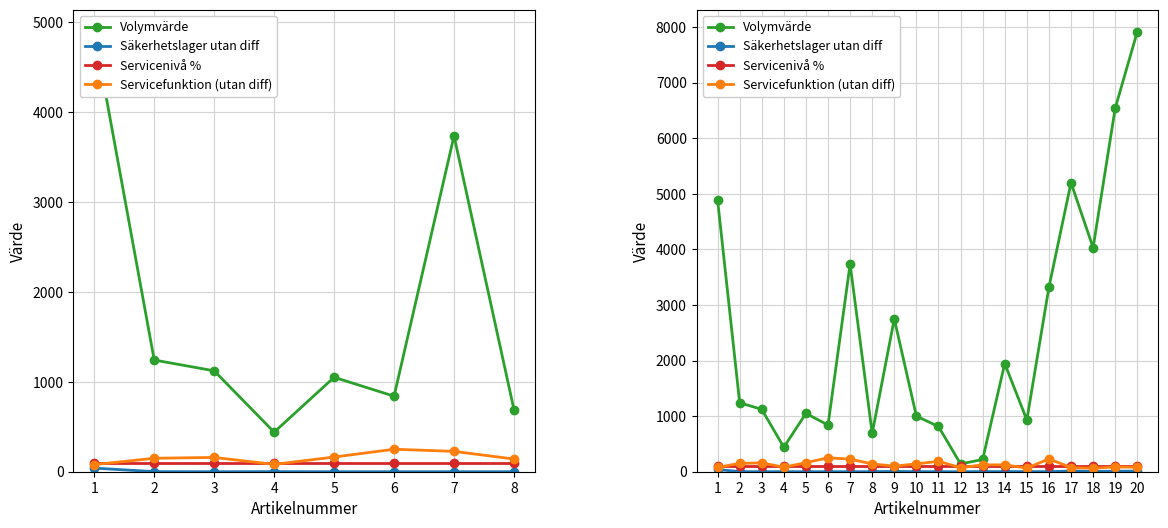

Where is the first local maximum for Volymvärde?

5